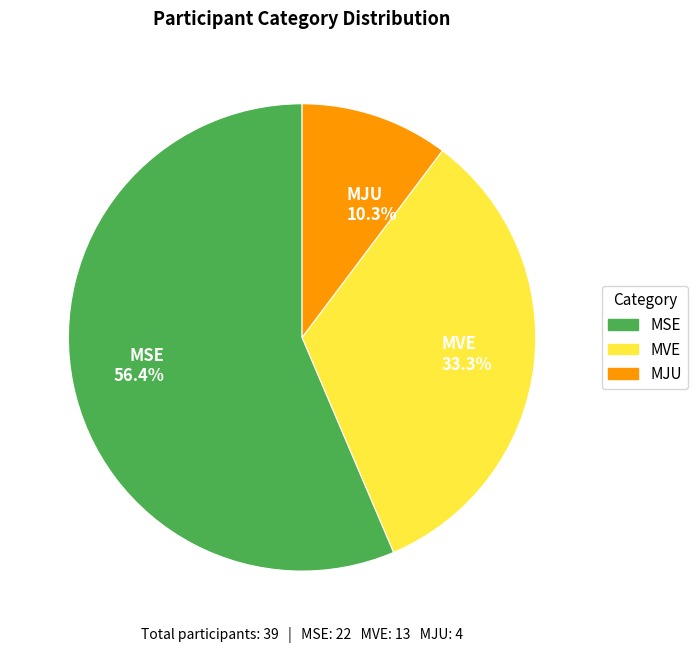

Does any single category account for the majority?

Yes